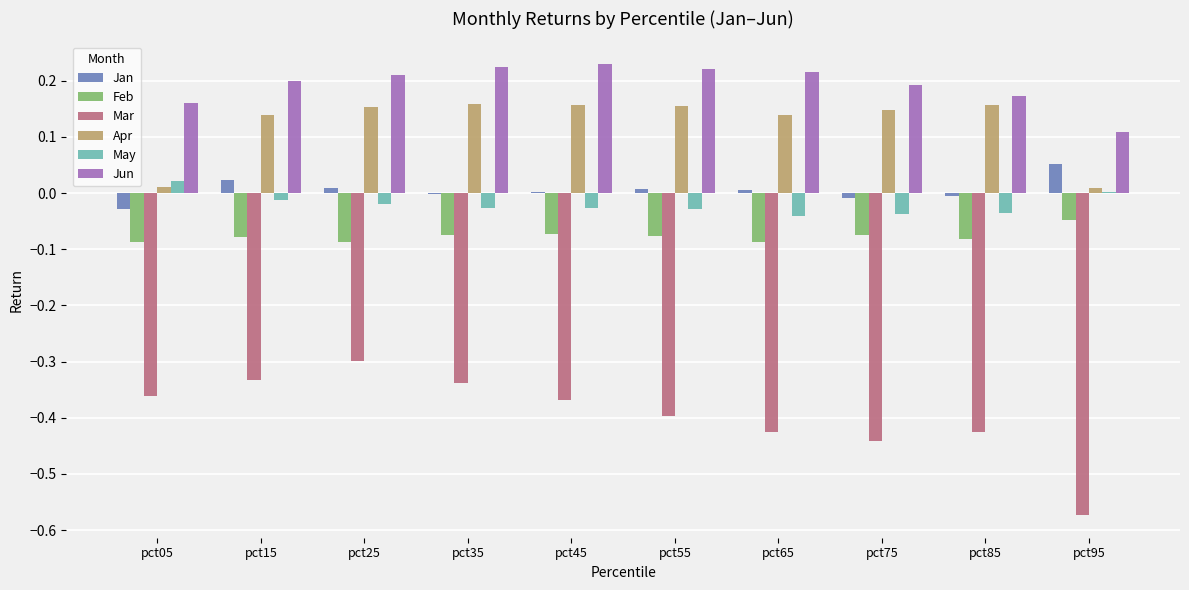

The Jun series shows 0.1 at pct25. True or false?

False